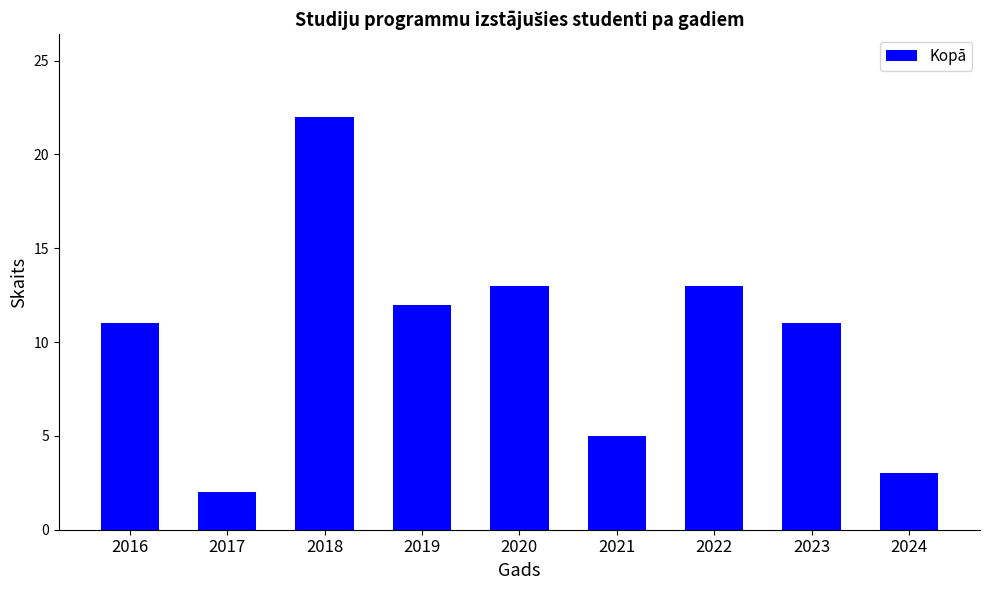

What is the difference between the values at 2016 and 2017?

9